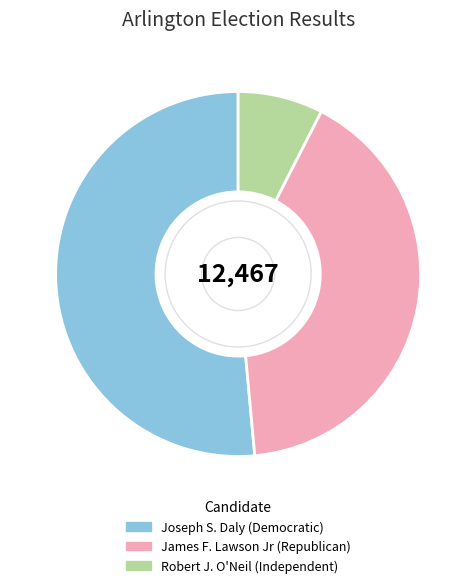

Which category has the smallest portion of the pie?

Robert J. O'Neil (Independent)